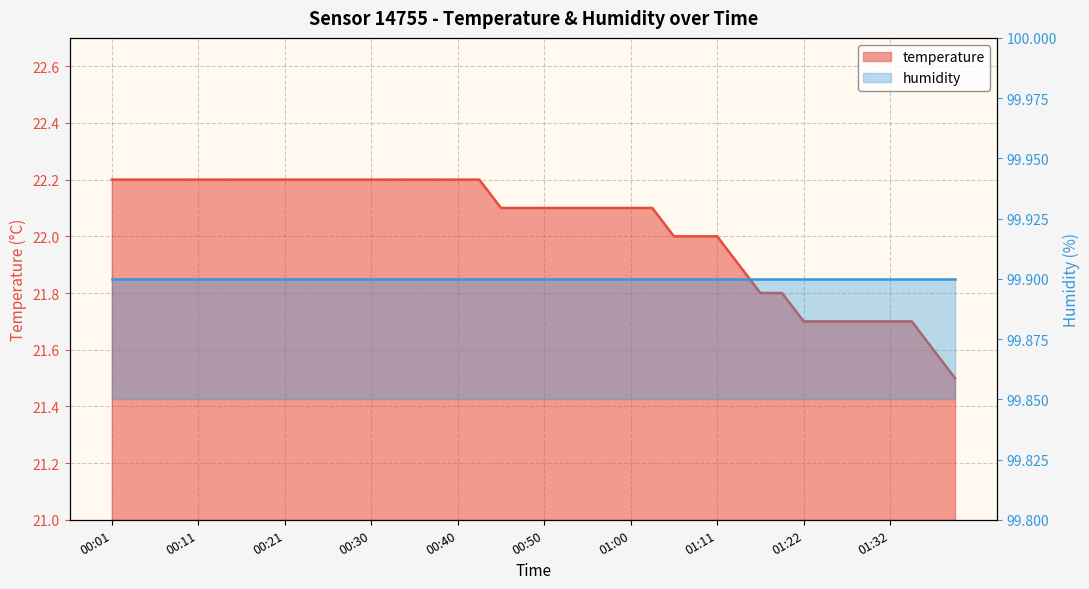

List the labels in order of value, largest first.

00:01, 00:03, 00:06, 00:08, 00:11, 00:13, 00:16, 00:18, 00:21, 00:23, 00:25, 00:28, 00:30, 00:33, 00:35, 00:38, 00:40, 00:43, 00:45, 00:48, 00:50, 00:53, 00:55, 00:58, 01:00, 01:03, 01:06, 01:09, 01:11, 01:14, 01:17, 01:19, 01:22, 01:25, 01:27, 01:30, 01:32, 01:35, 01:37, 01:40